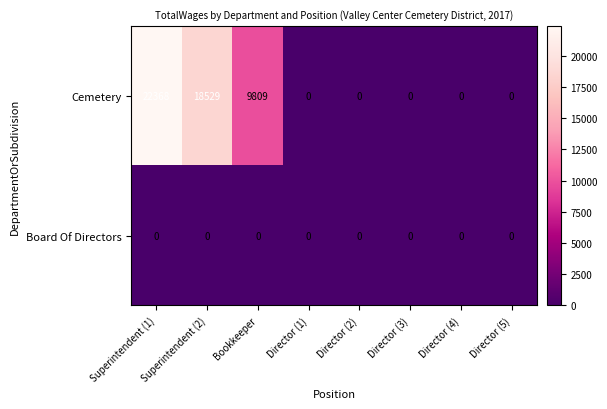

At which label is Cemetery closest to 11184?

Bookkeeper